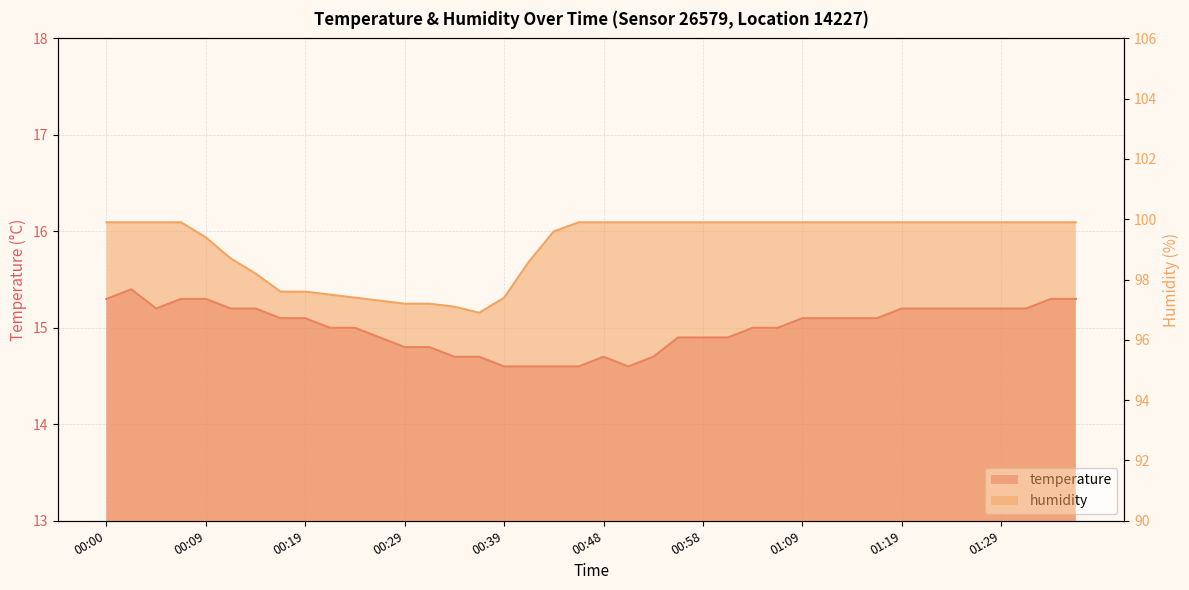

What is the label of the 4th point from the right?

01:29